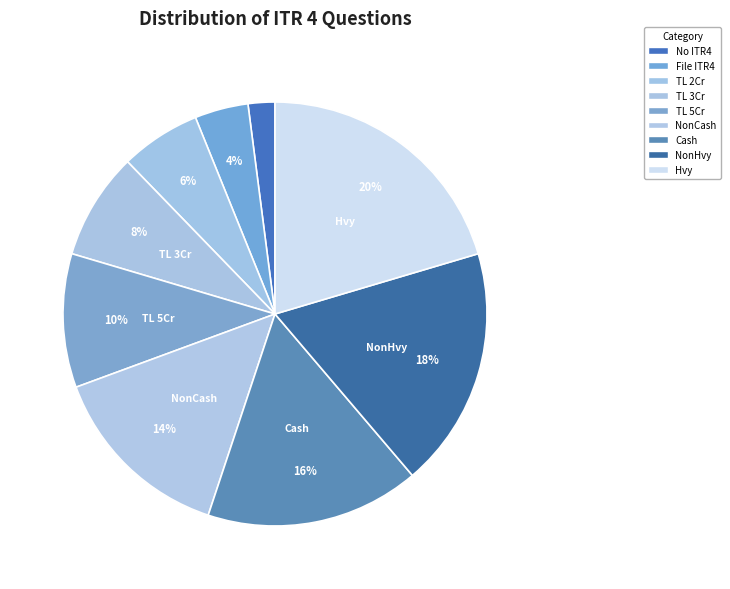

How many segments does this pie chart have?

9